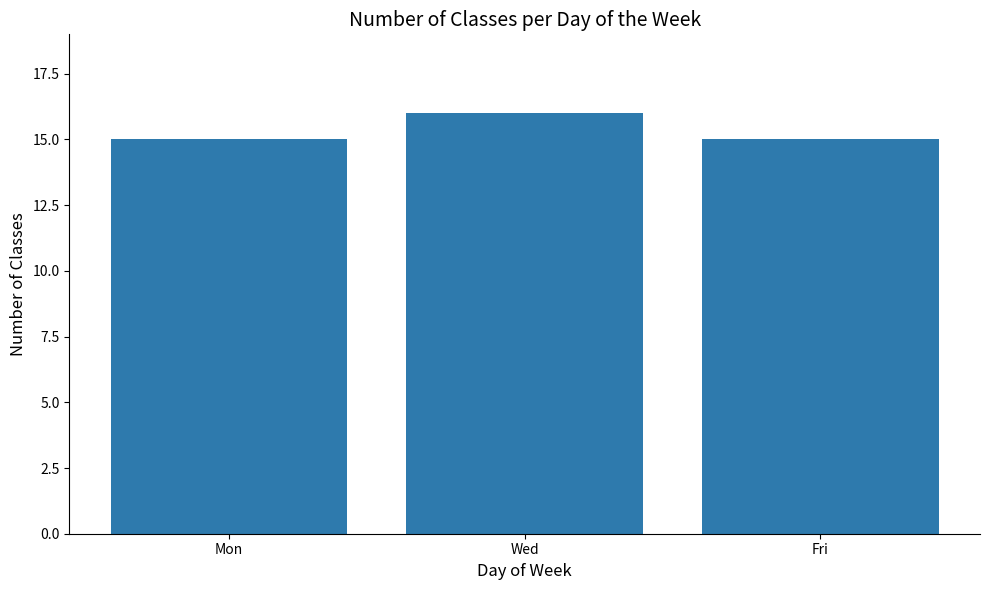

Does the chart contain stacked bars?

No